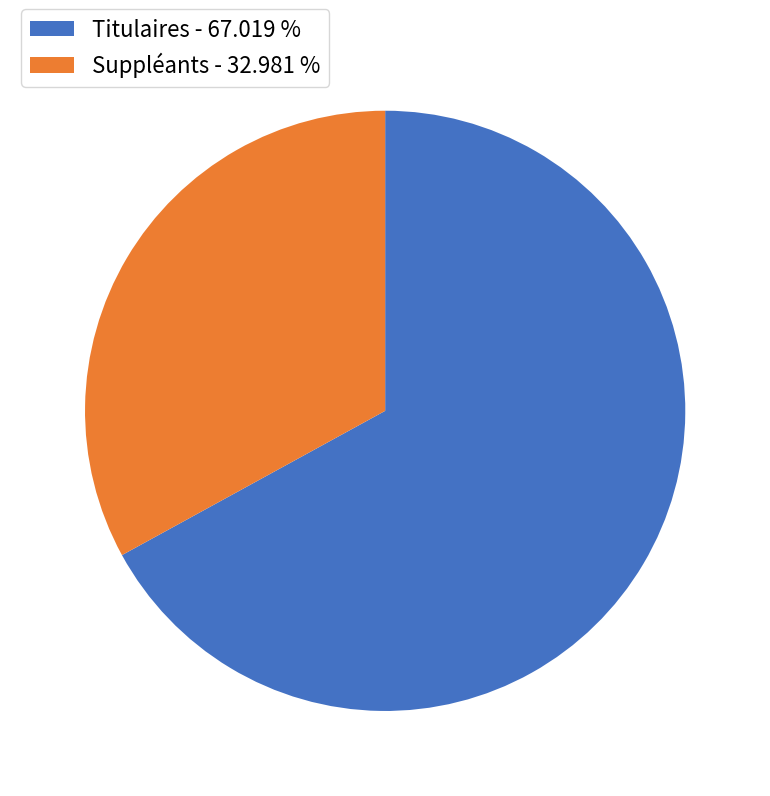

Is there a majority slice in this chart?

Yes